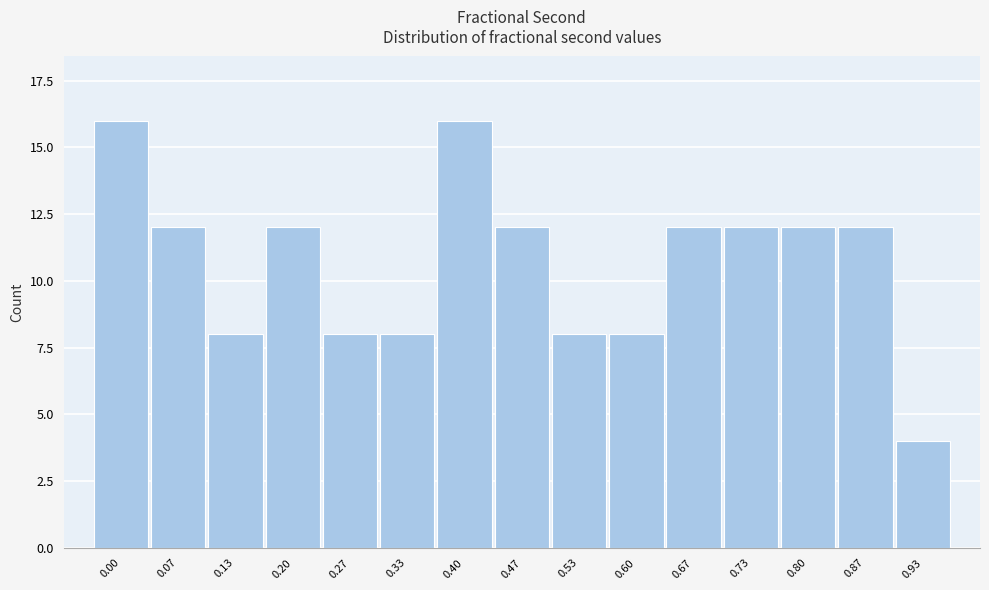

Reading left to right, transcribe all the data shown in this chart.

16	12	8	12	8	8	16	12	8	8	12	12	12	12	4